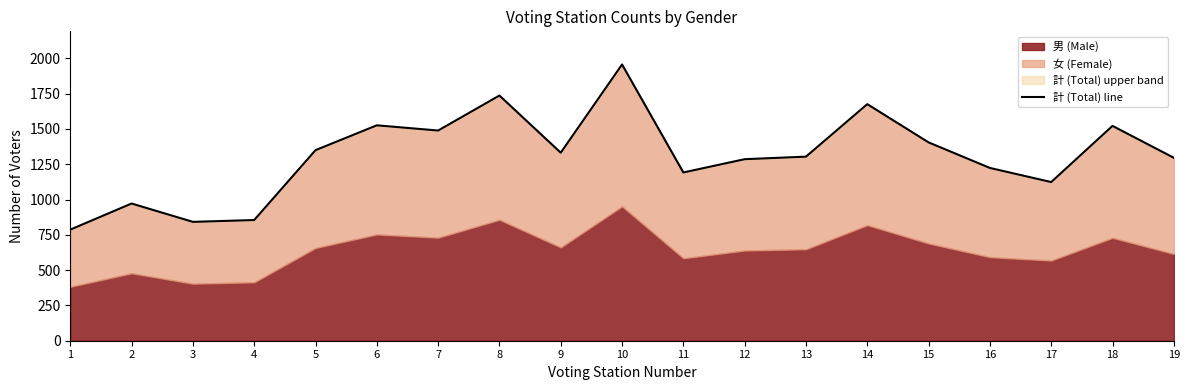

How many interior local valleys (lower than both neighbors) does the data have?

5